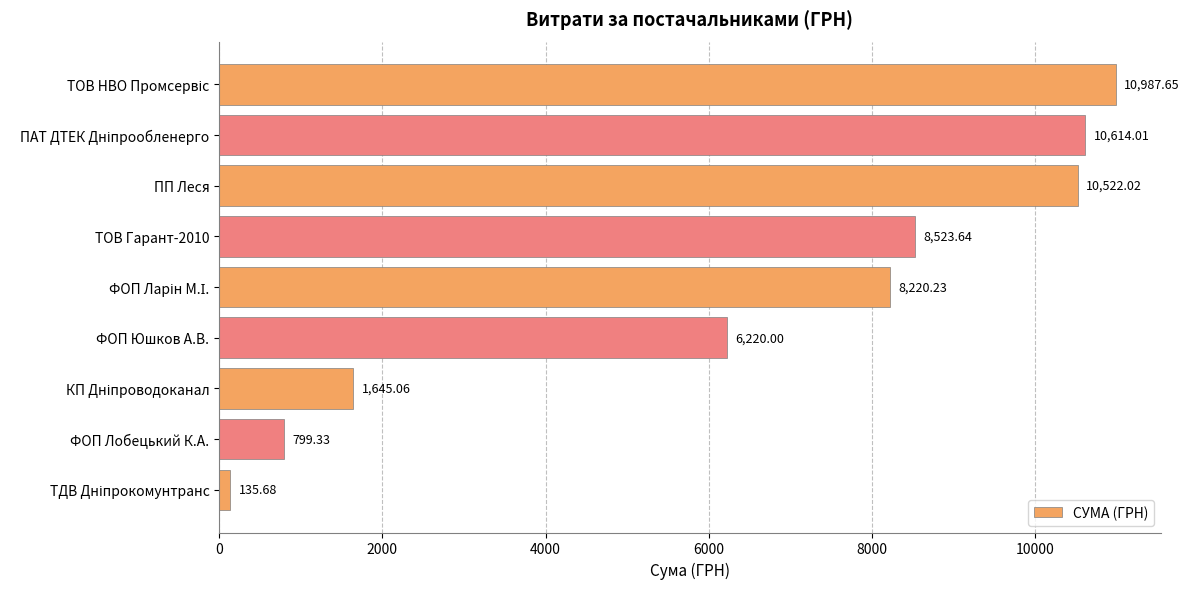

What is the sum of the values at ФОП Юшков А.В. and ПП Леся?

16742.0